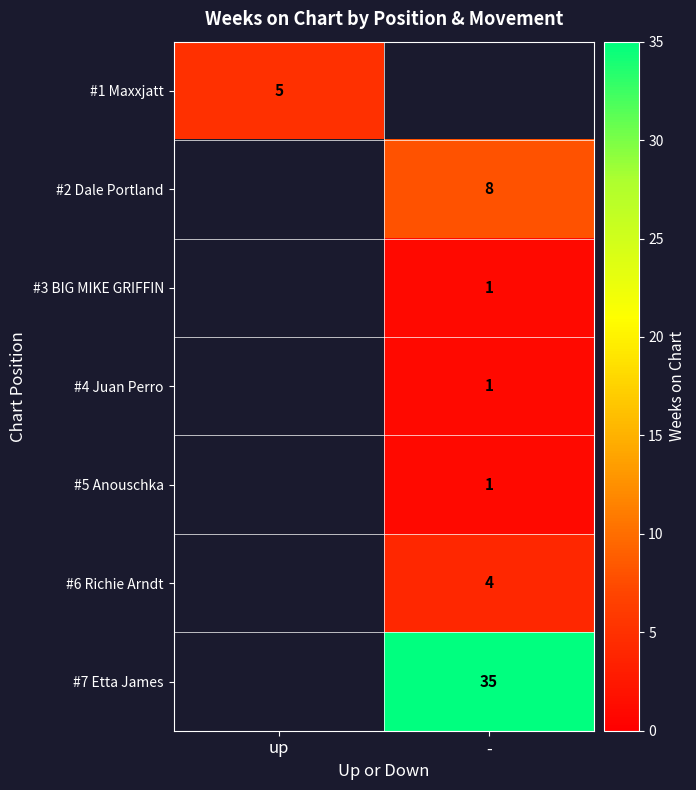

The #5 Anouschka series shows 1 at -. True or false?

True